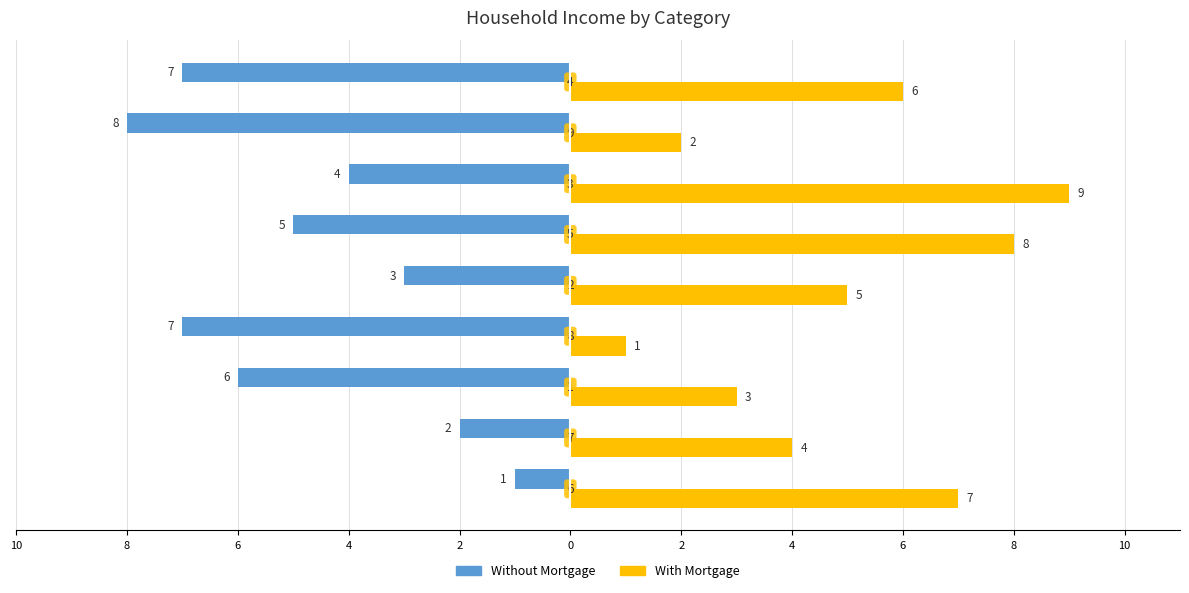

What are all the series names shown in the legend?

Without Mortgage, With Mortgage